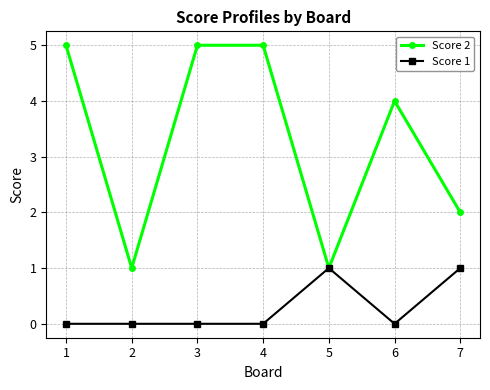

Which series has the widest spread of values?

Score 2